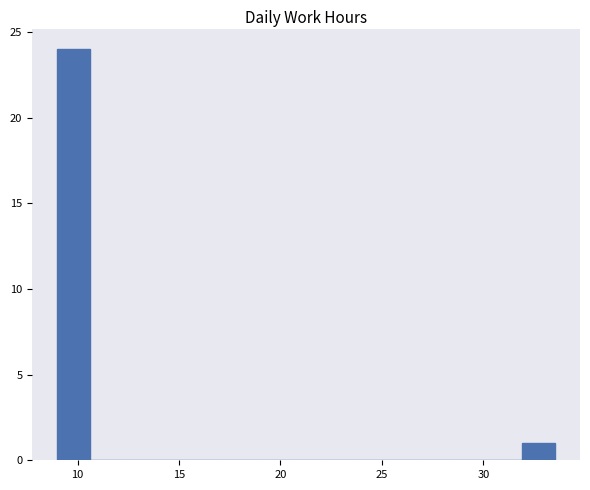

Around what value on the x-axis is the tallest bar? Give the approximate position of its centre, as read against the axis.

10.0